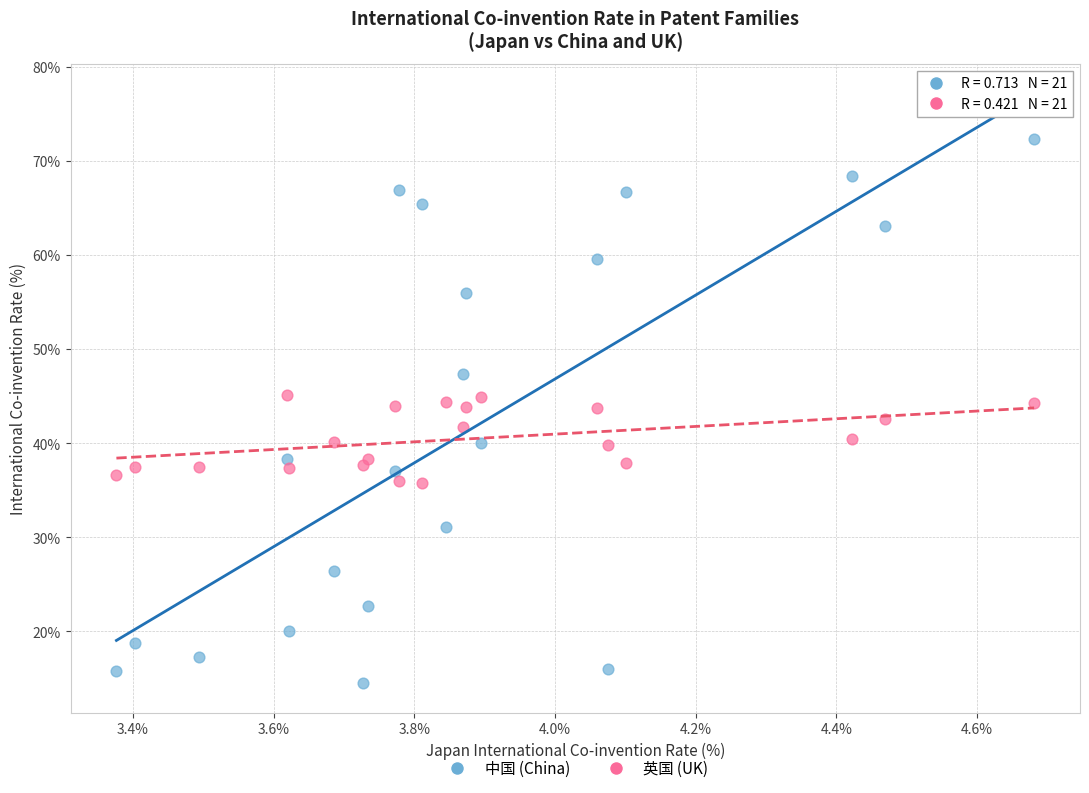

Across all data points, what is the range of X values (max minus min)?

1.3